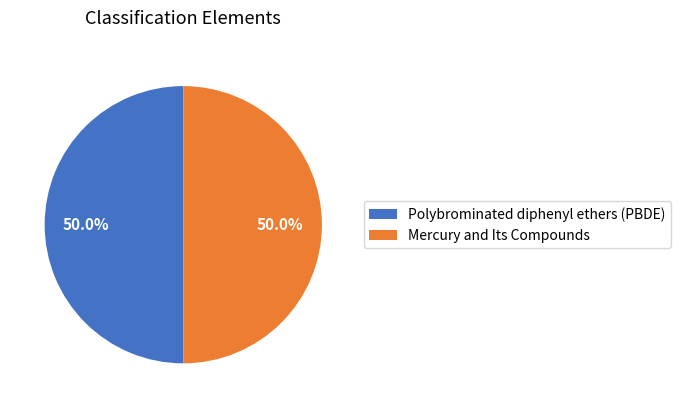

What percentage do Mercury and Its Compounds and Polybrominated diphenyl ethers (PBDE) together represent?

100.0%